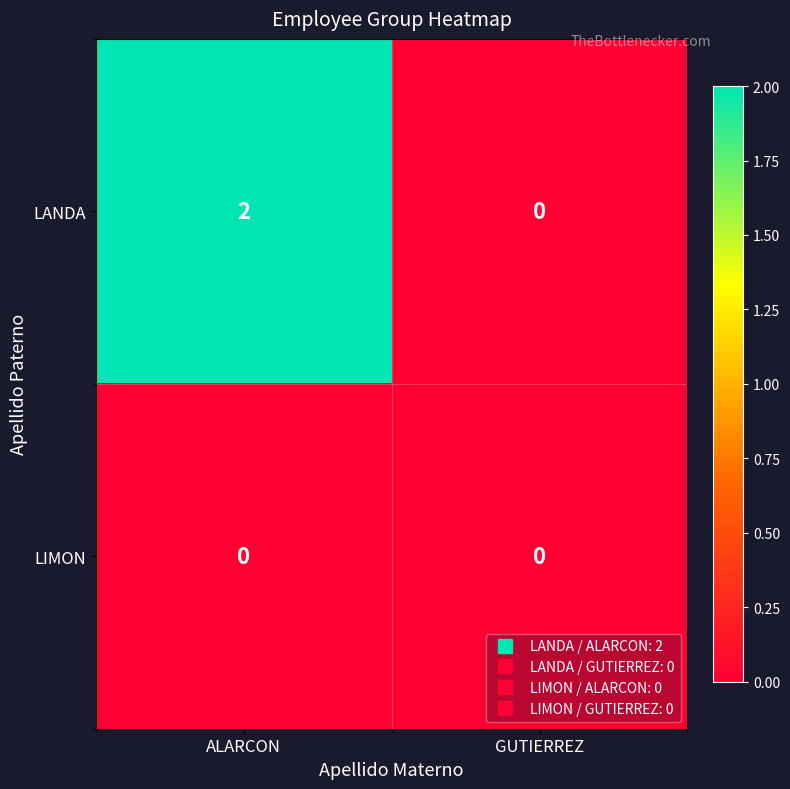

Which category has the highest value across all series?

ALARCON